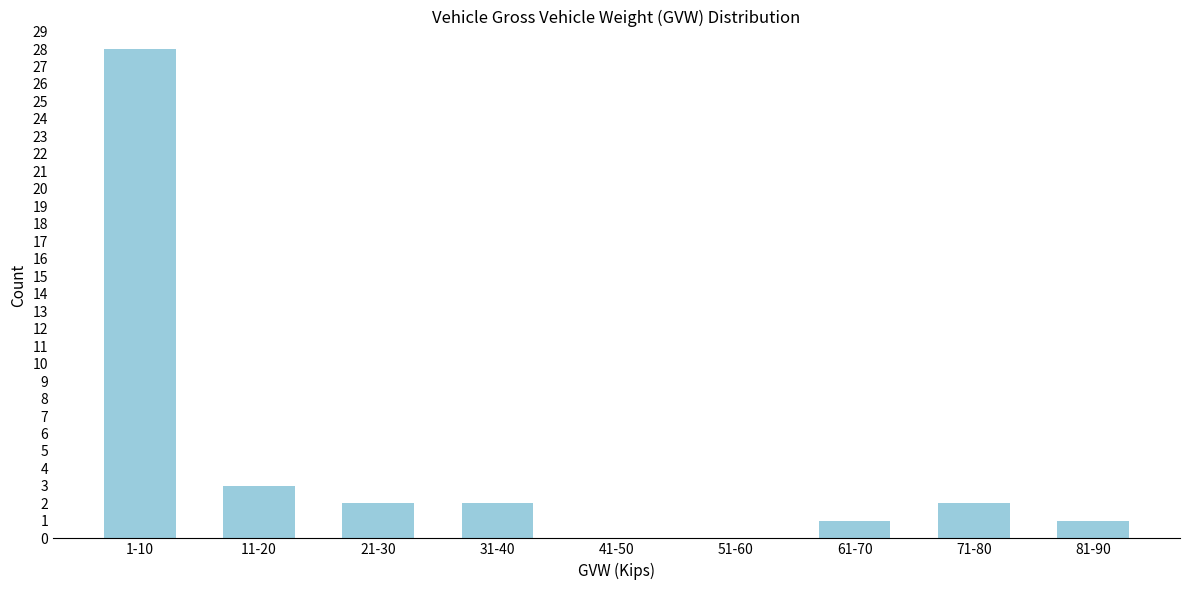

Where is the data nearest to the value 14?

11-20